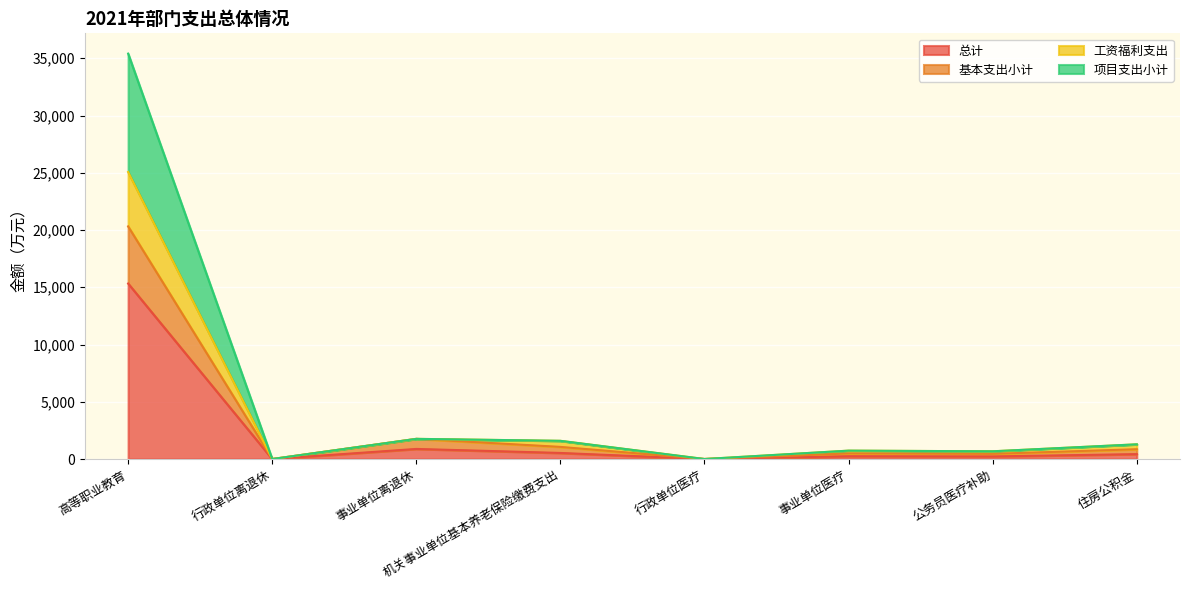

Rank the categories by 基本支出小计 value from lowest to highest.

行政单位离退休, 行政单位医疗, 公务员医疗补助, 事业单位医疗, 住房公积金, 机关事业单位基本养老保险缴费支出, 事业单位离退休, 高等职业教育